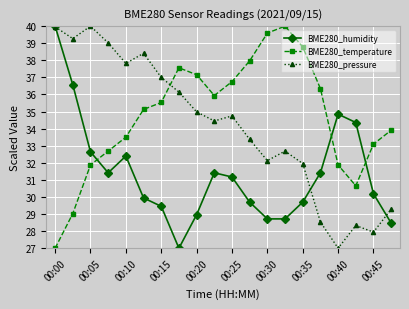

What is the value of the BME280_pressure point at the 4th from the left?

39.0